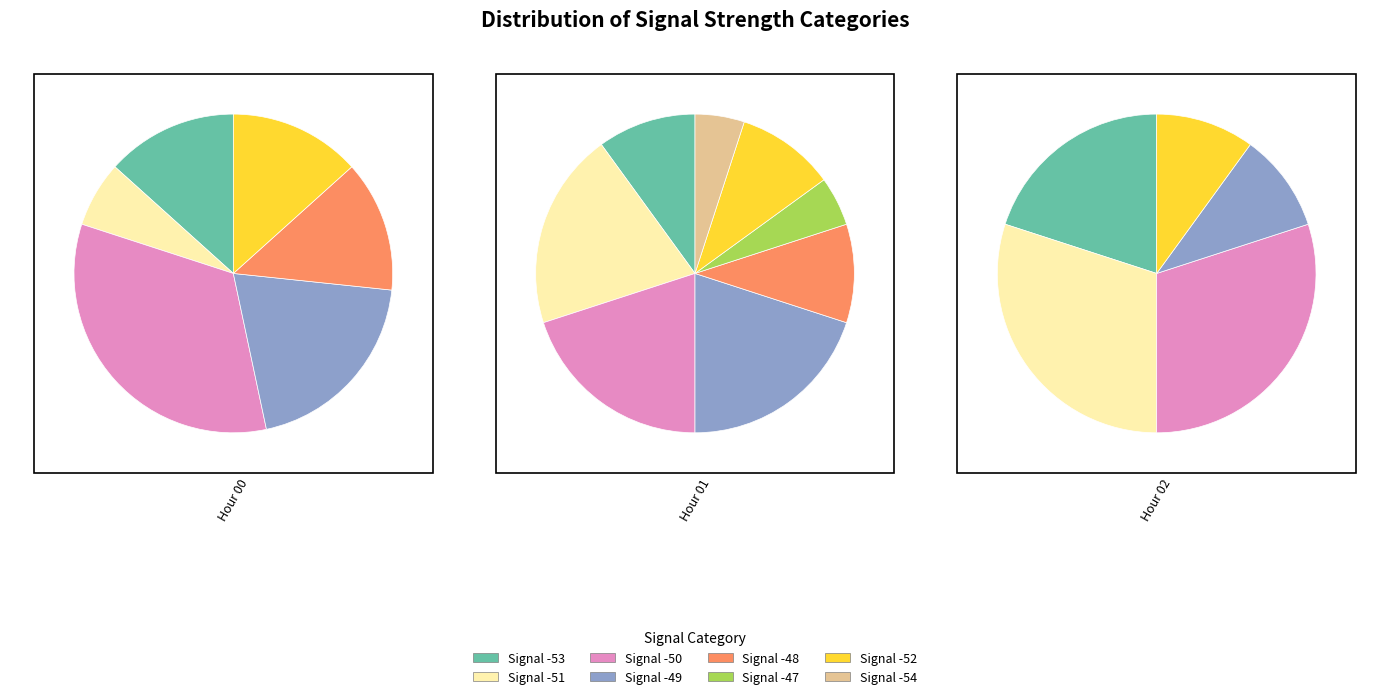

What is the change in value from Signal -50 to Signal -54?

-11